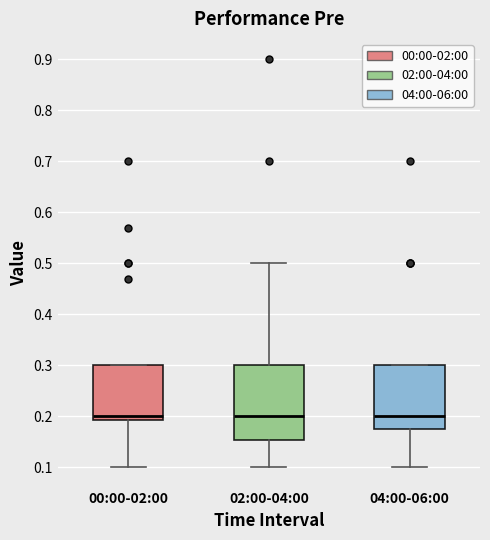

Where is the upper edge of the box for 04:00-06:00 on the y-axis? The values are not printed on the chart, so give them approximately, as read against the axis.

0.30